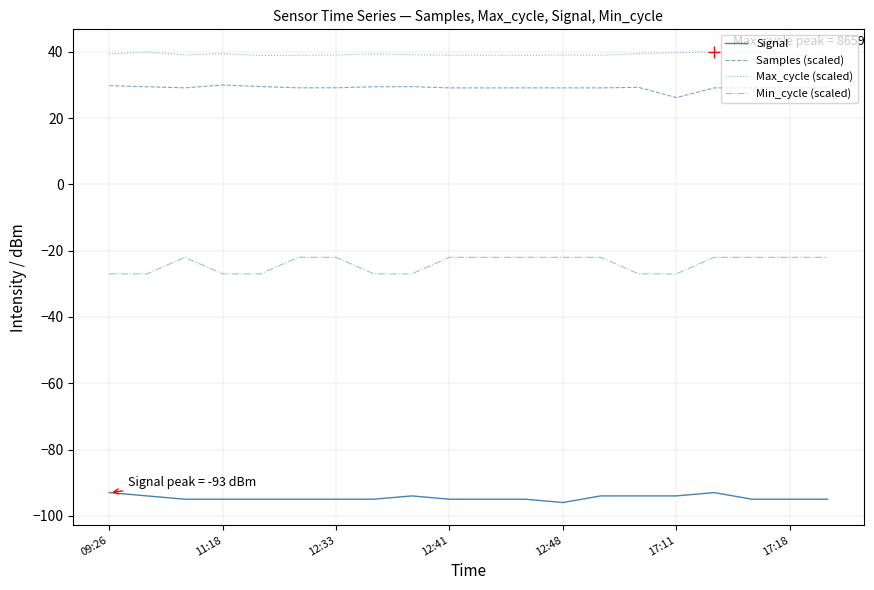

What is the maximum value for Samples (scaled)?

30.0